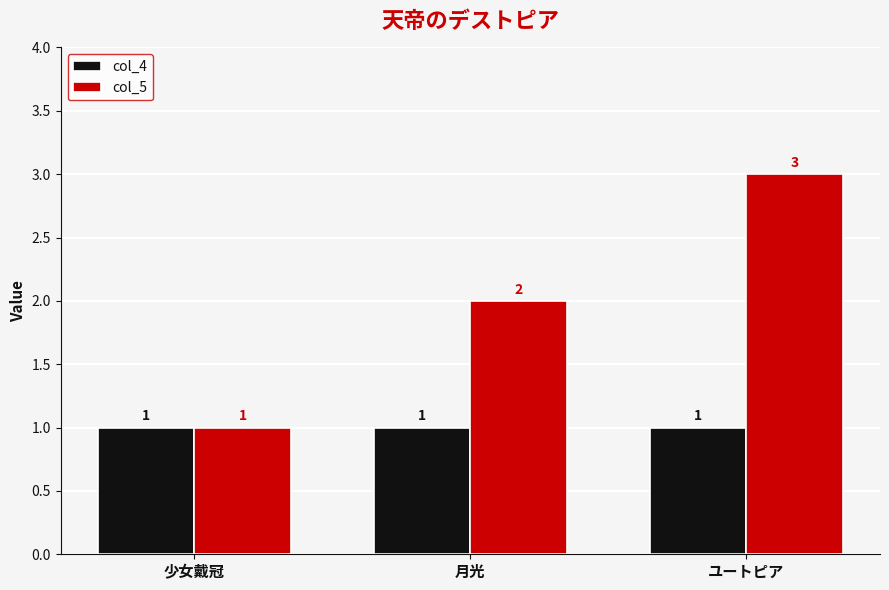

True or false: col_5 has a value of 2 at 月光.

True